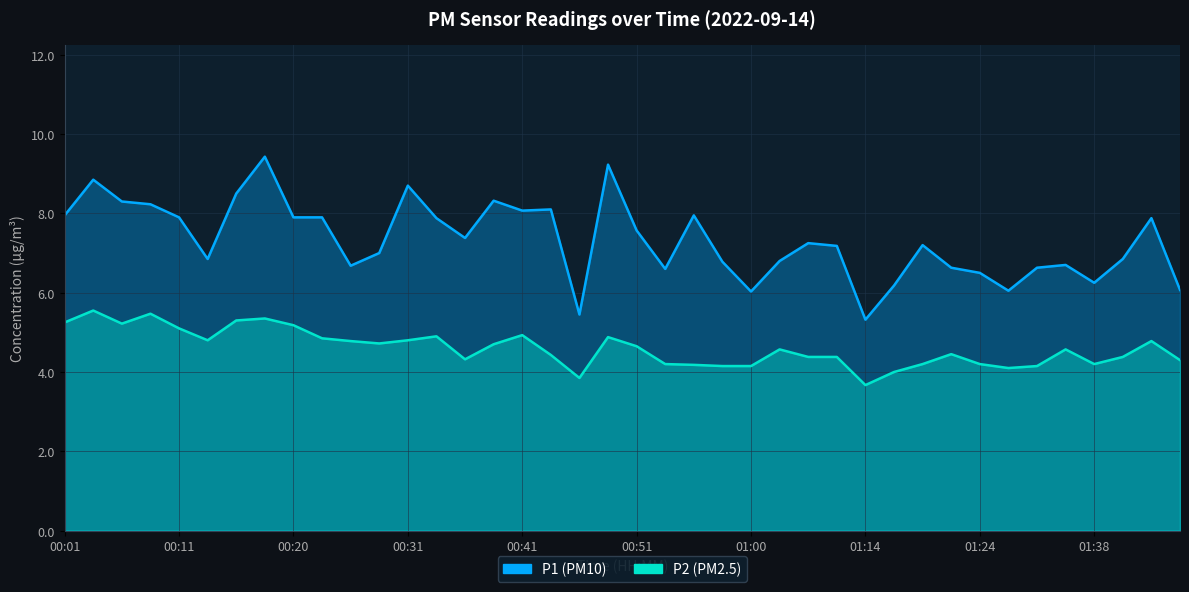

Rank the series at 01:16 from highest to lowest value.

P1, P2